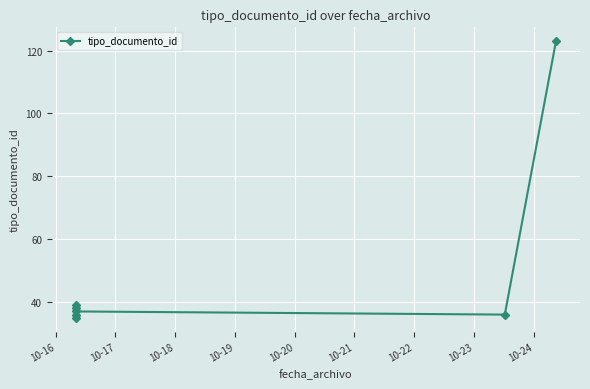

Reading left to right, what are all the values shown in this chart?

35	38	36	39	37	36	123